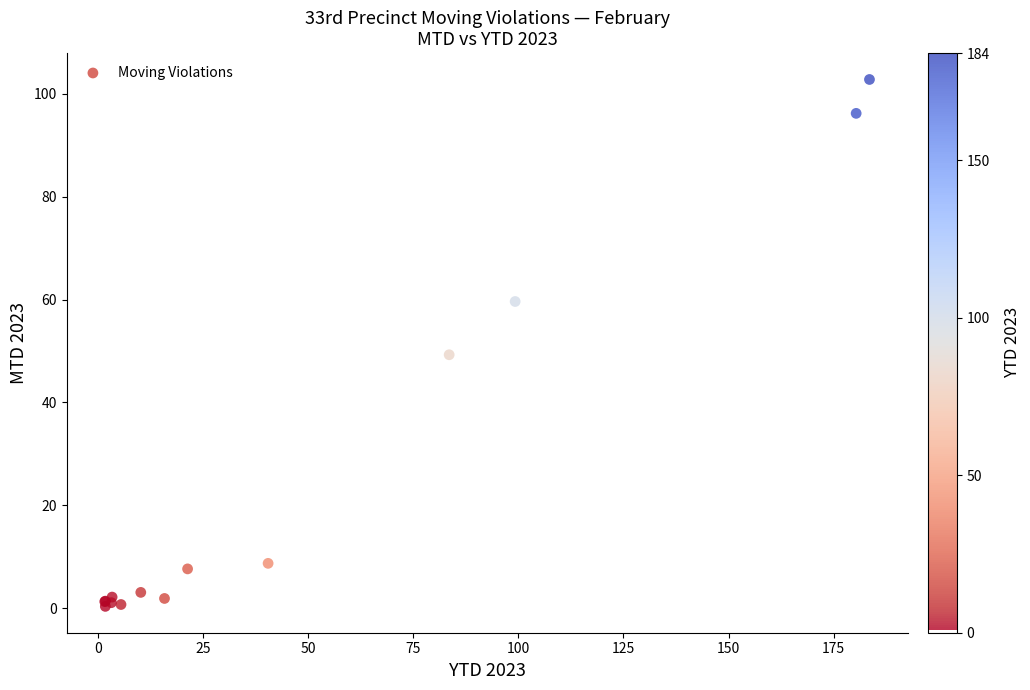

What Y value in the scatter plot is closest to 51?

49.3